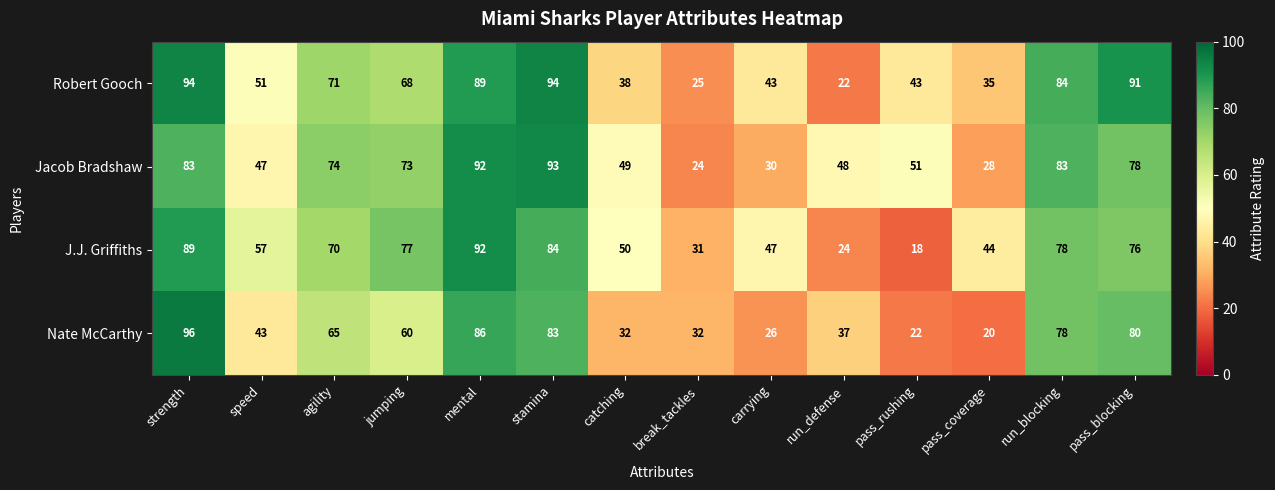

At which category is the sum across all series the highest?

strength